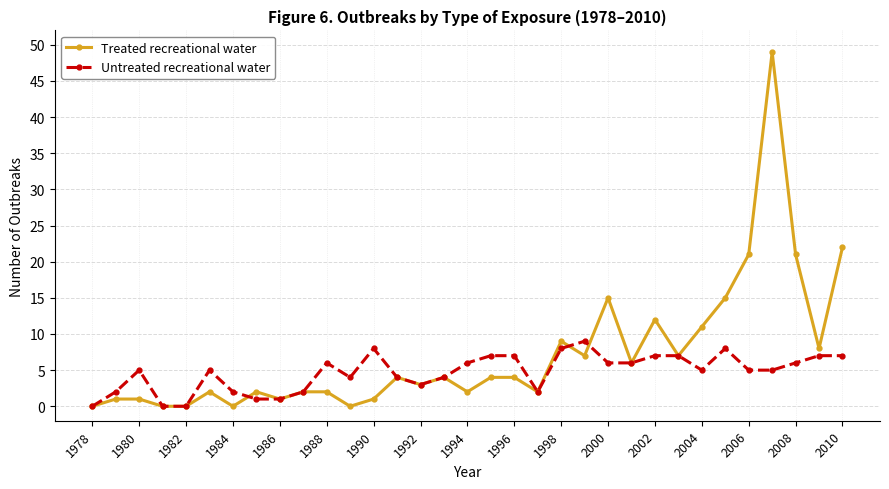

What is the value of the Untreated recreational water point at the 27th from the left?

5